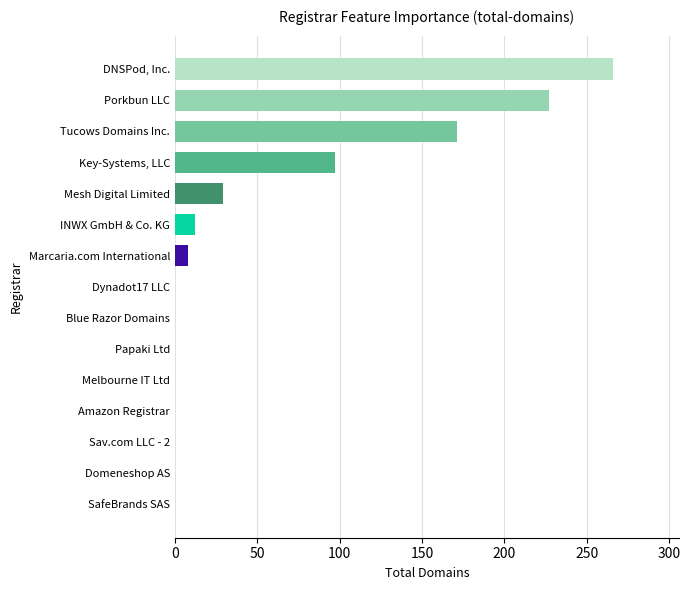

Are the bars grouped side by side (vs. stacked)?

No